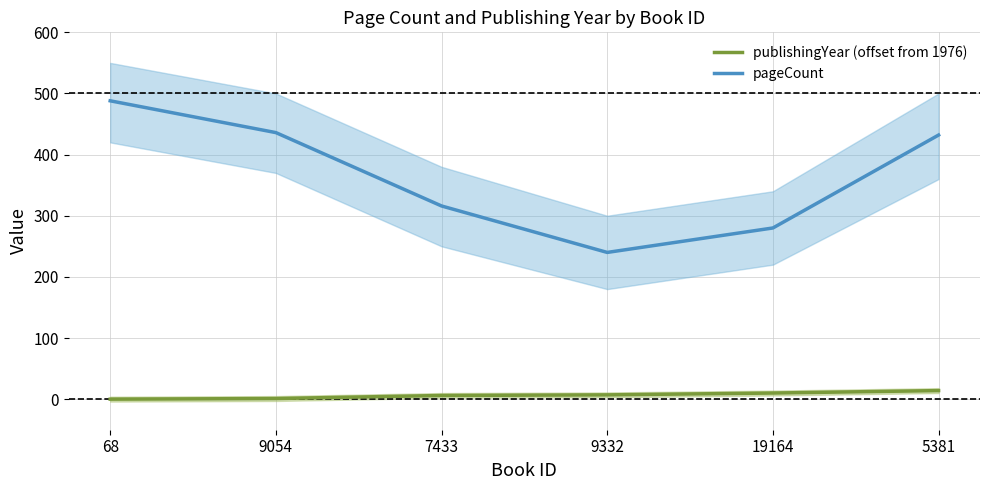

What are all the series names shown in the legend?

publishingYear (offset from 1976), pageCount